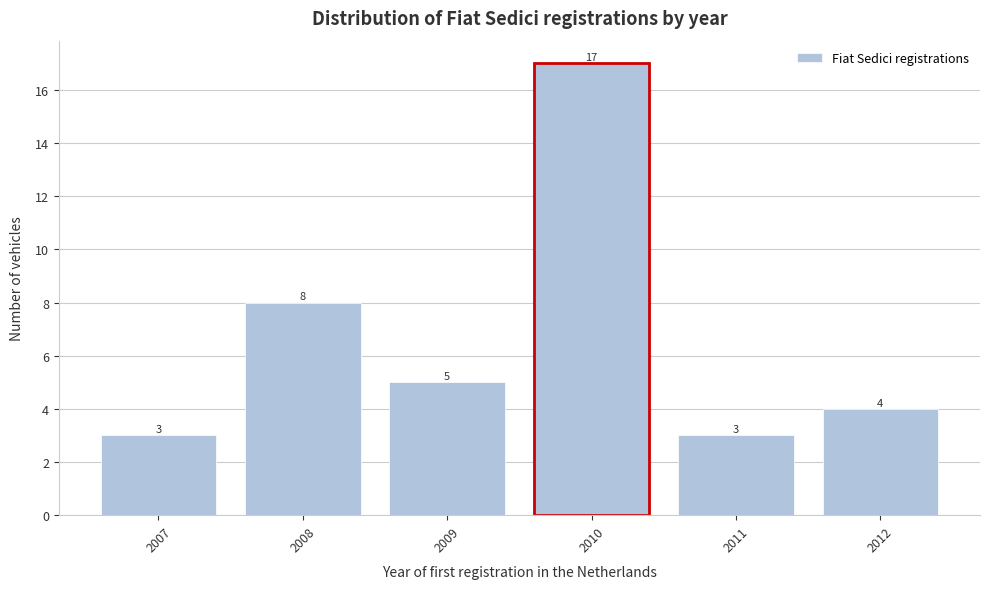

Reading left to right, what are all the values shown in this chart?

2007=3	2008=8	2009=5	2010=17	2011=3	2012=4